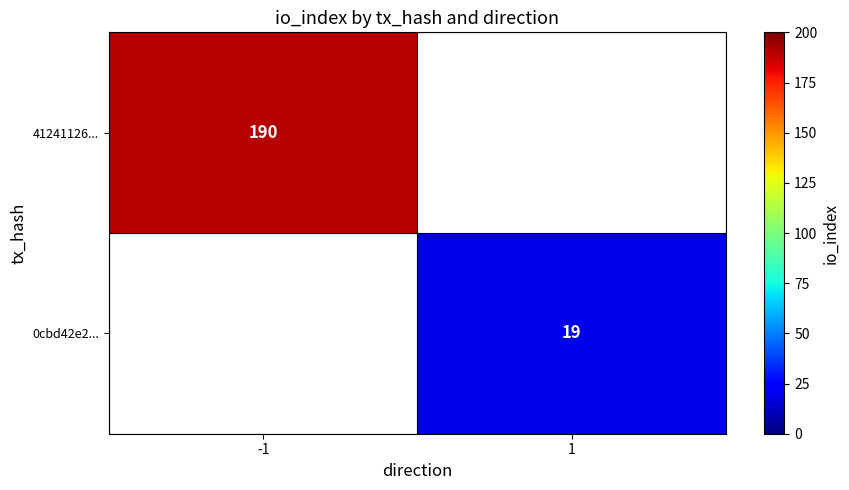

Is it true that 0cbd42e2... equals 11 at 1?

False